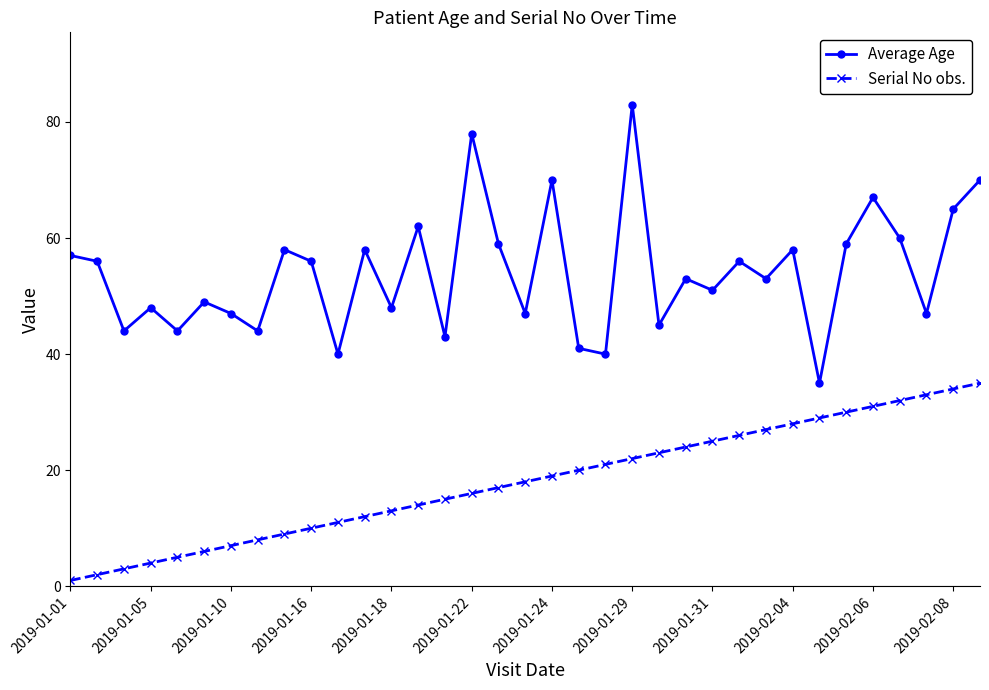

Rank the series by their maximum value, from lowest to highest.

Serial No obs., Average Age